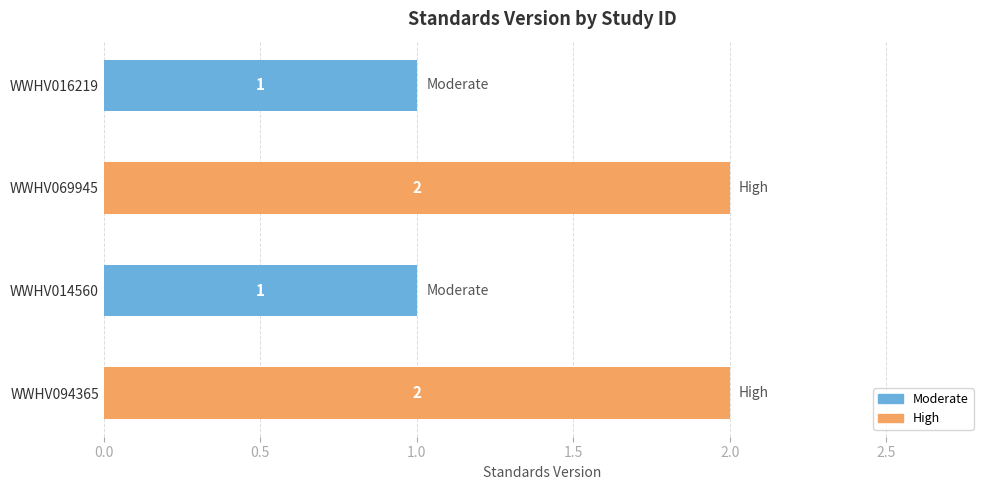

What is the ratio of the value at WWHV069945 to the value at WWHV014560?

2.0